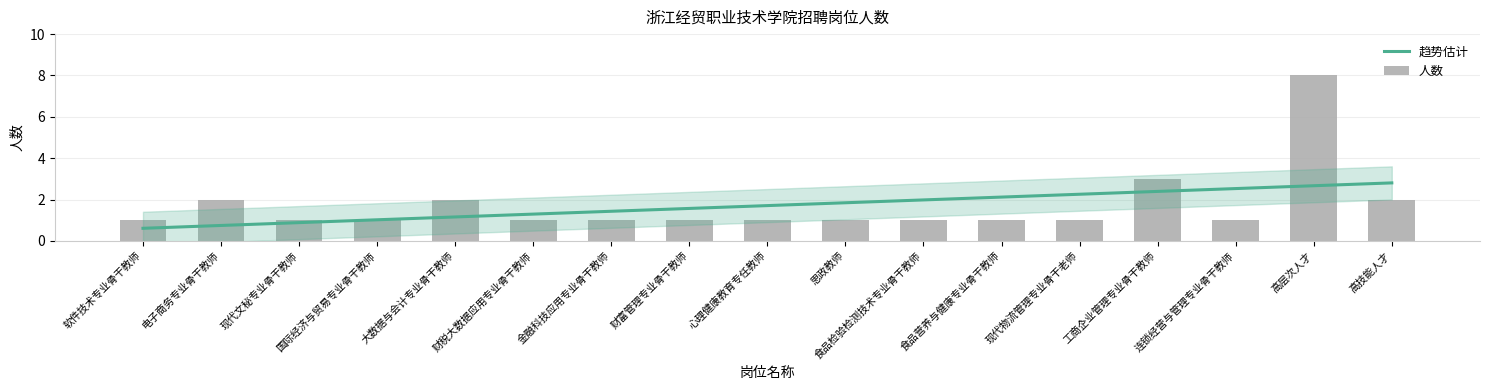

What is the label of the 5th bar from the left?

大数据与会计专业骨干教师